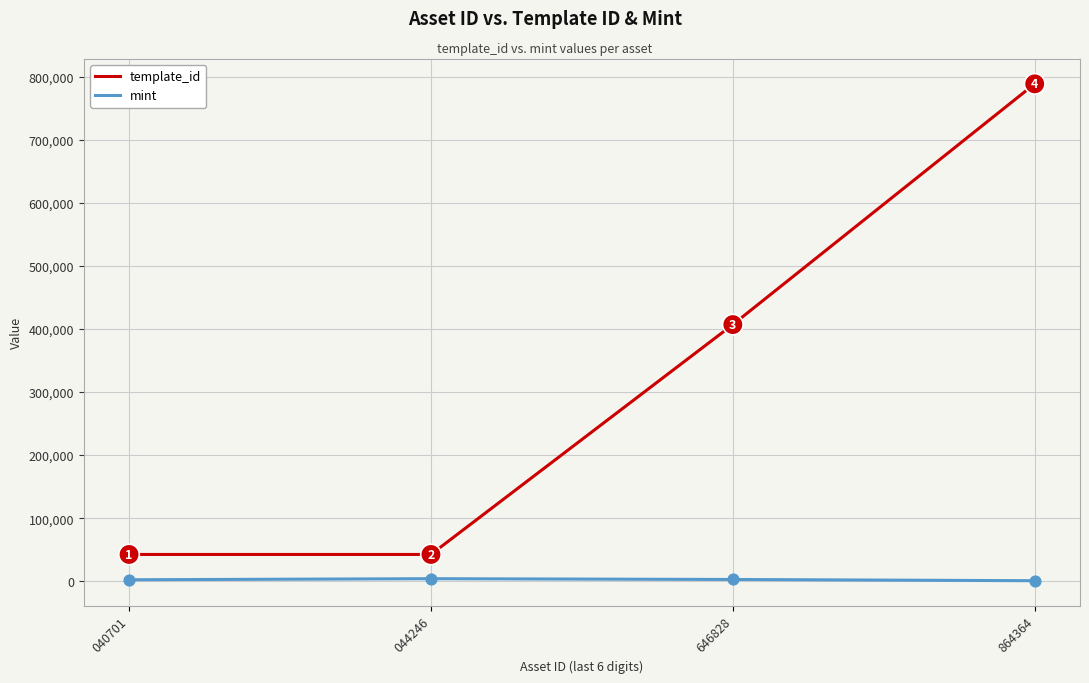

What are all the series names shown in the legend?

template_id, mint